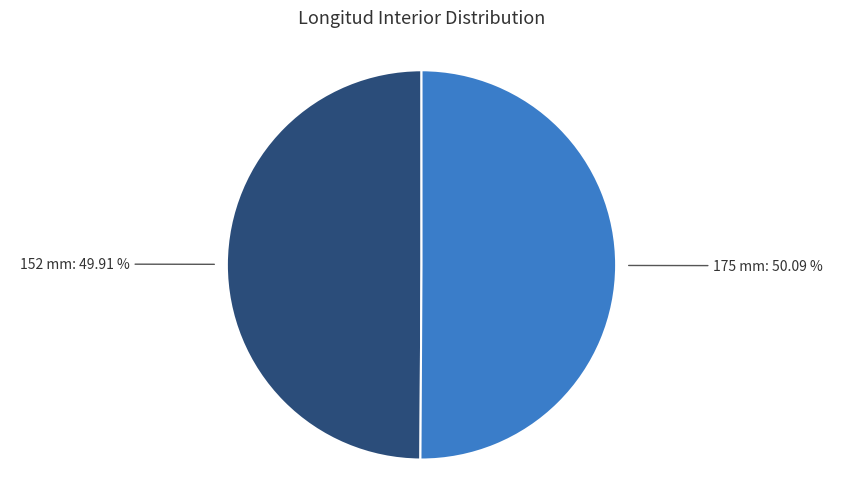

To the nearest percent, what is the average slice percentage?

50%